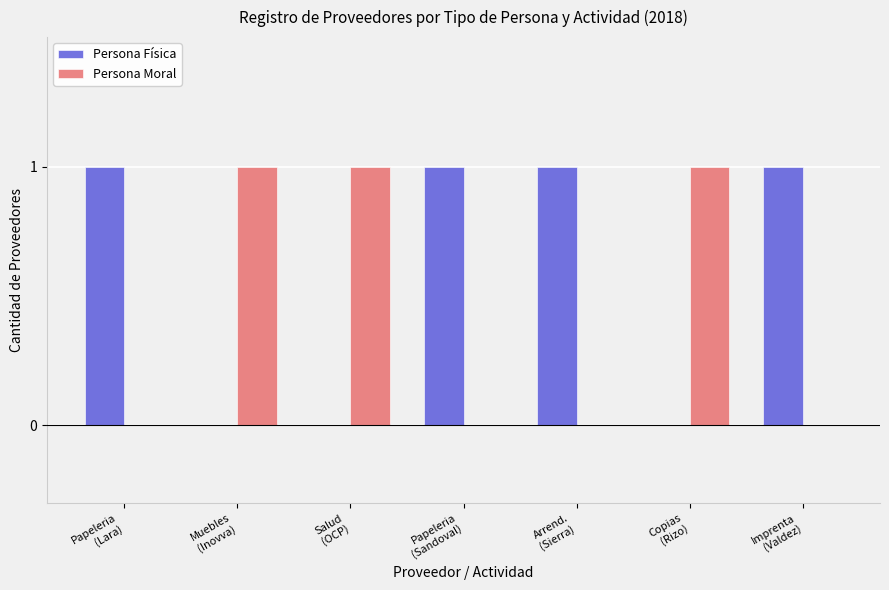

Which series has the largest total across all categories?

Persona Física